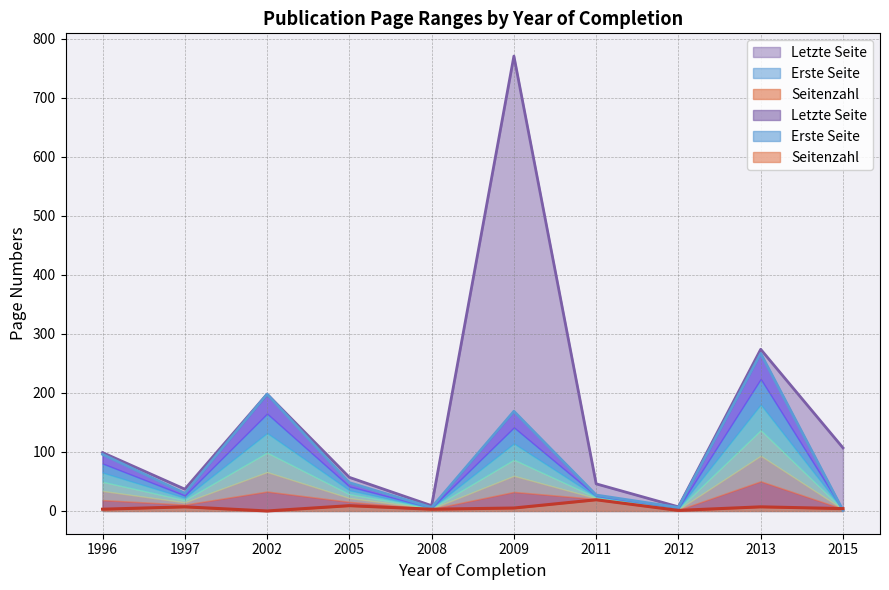

True or false: Letzte Seite and Seitenzahl cross at least once.

False